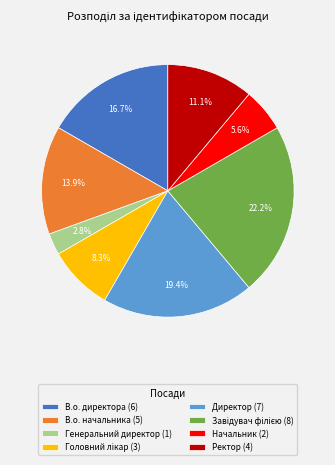

Is there a majority slice in this chart?

No